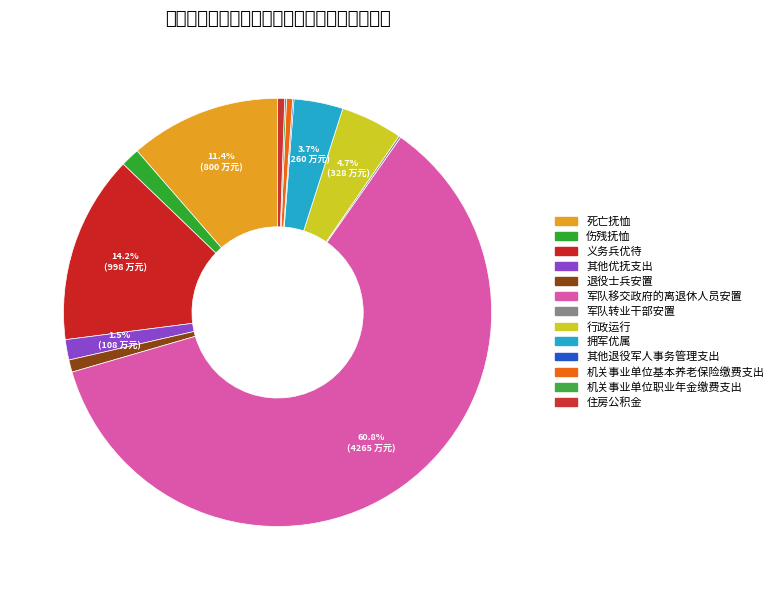

Is it true that 住房公积金 is 11% of the pie?

False